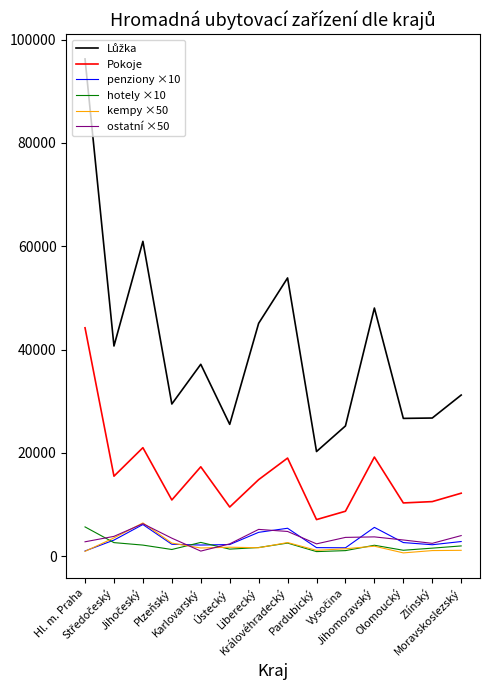

True or false: penziony ×10 and Pokoje cross at least once.

False